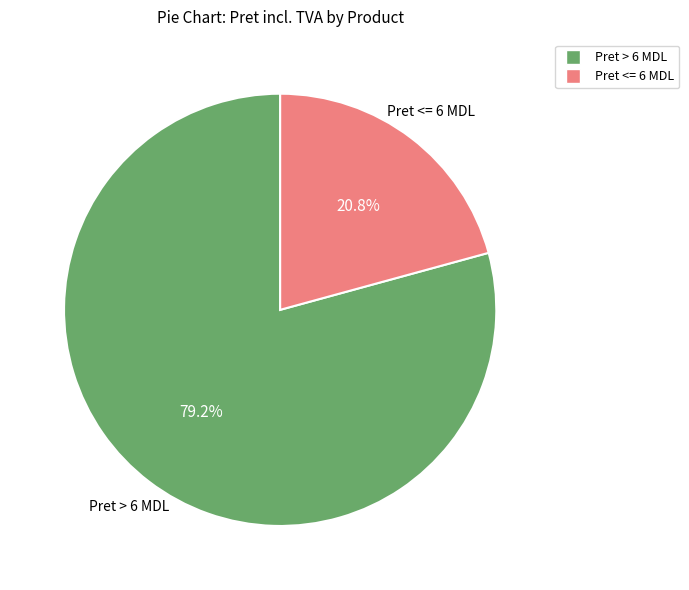

Is there a majority slice in this chart?

Yes